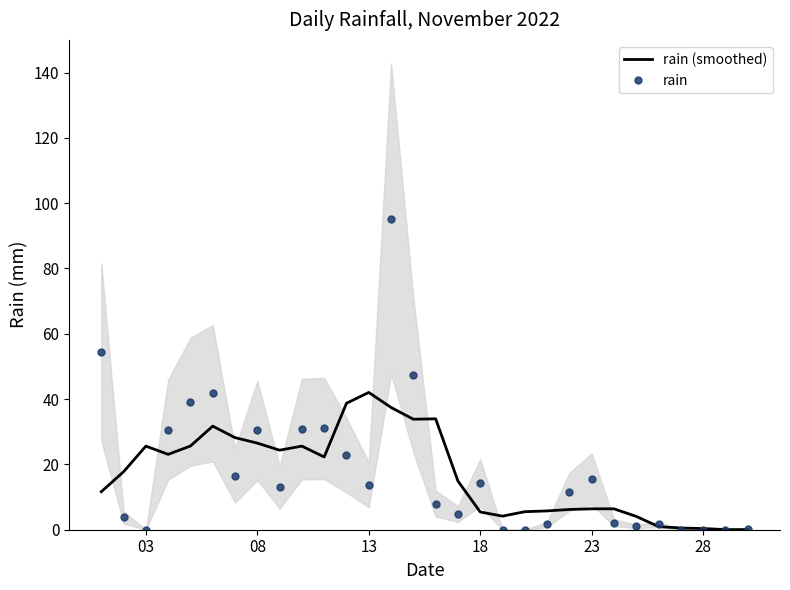

At how many categories does at least one series exceed 25?

14